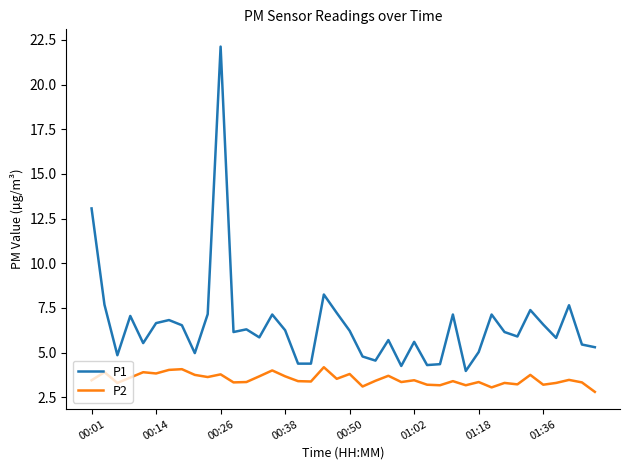

List the series in order of their overall mean, lowest first.

P2, P1